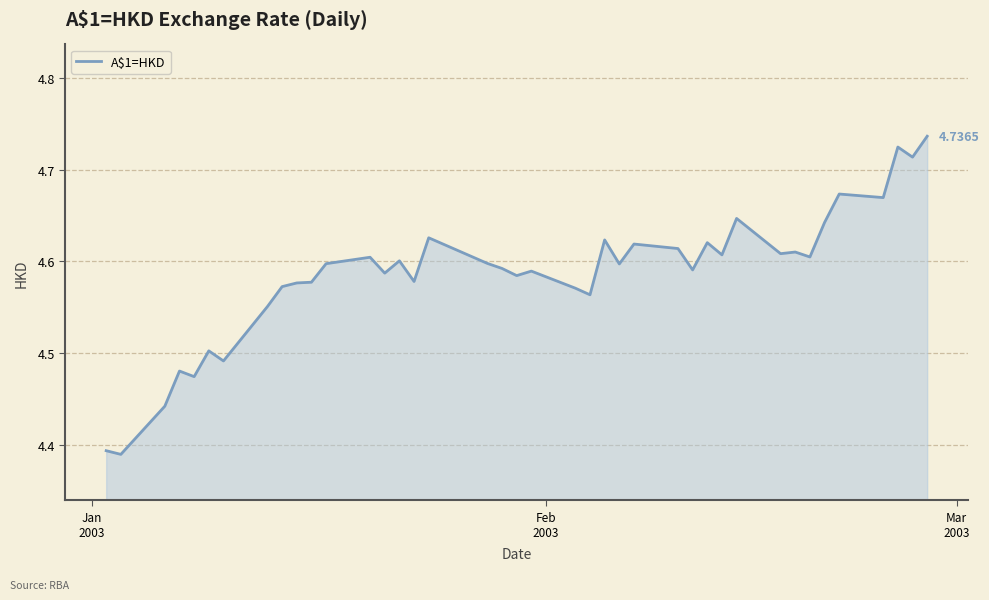

What is the difference between the maximum and minimum values?

0.3